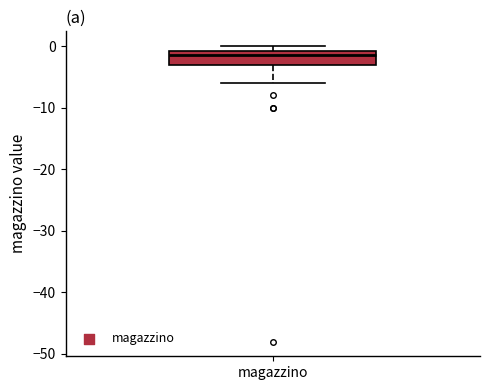

Where is the lower edge of the box for magazzino on the y-axis? The values are not printed on the chart, so give them approximately, as read against the axis.

-3